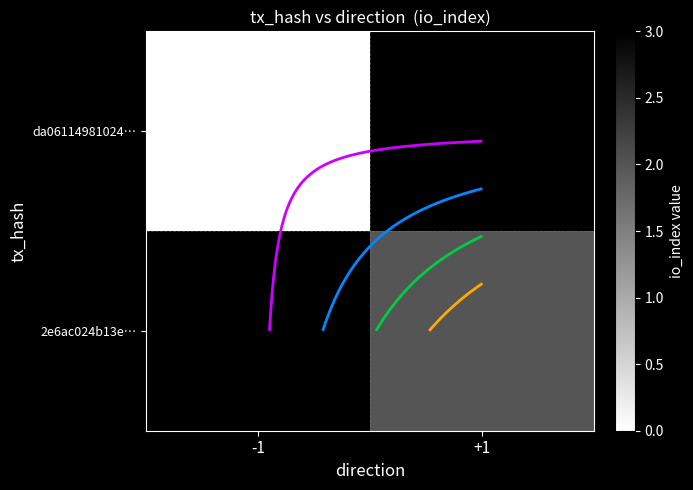

Is it true that 2e6ac024b13e… equals 2.0 at +1?

True